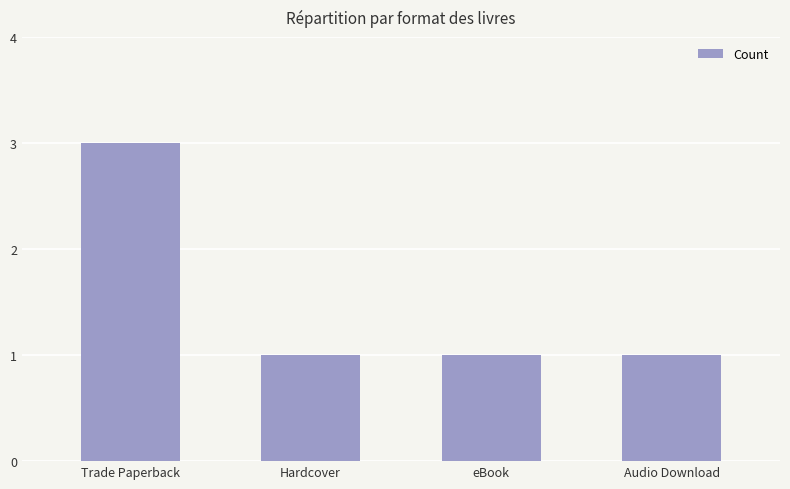

What is the value of the 2nd bar from the left?

1